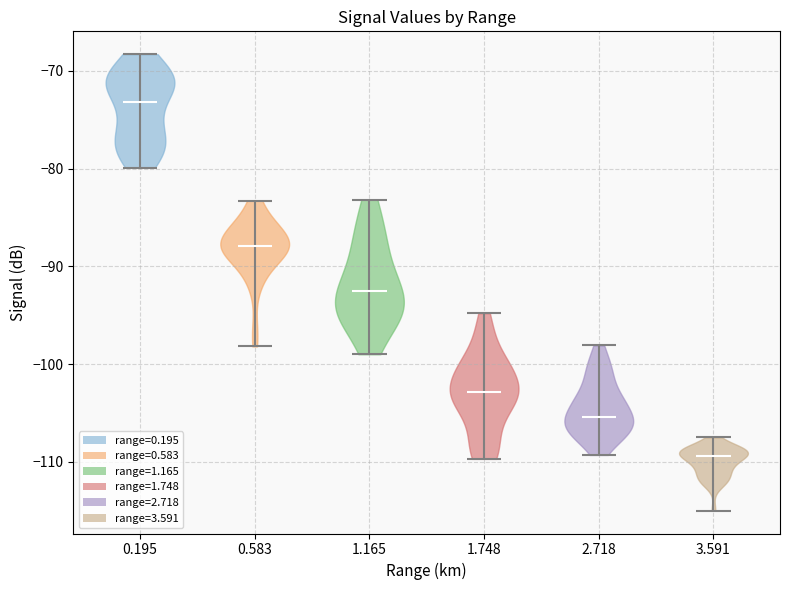

Reading left to right, read every violin against the y-axis: where its median line is, and the lowest and highest points it reaches. The values are not printed on the chart, so give them approximately, as read against the axis.

0.195: median line -73, lowest point -80, highest point -68
0.583: median line -88, lowest point -98, highest point -83
1.165: median line -93, lowest point -99, highest point -83
1.748: median line -103, lowest point -110, highest point -95
2.718: median line -105, lowest point -109, highest point -98
3.591: median line -109, lowest point -115, highest point -107